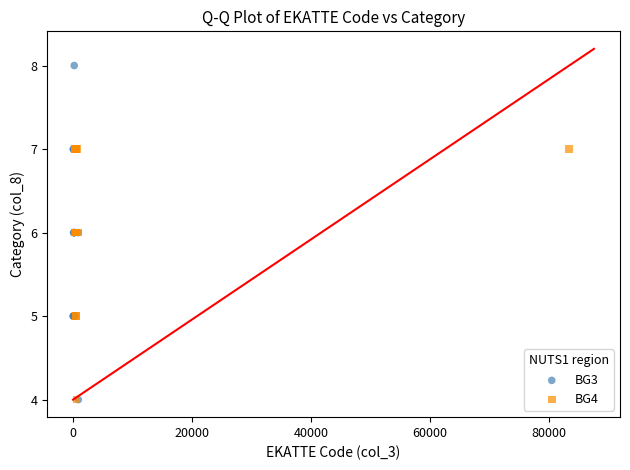

Which series reaches the maximum Y coordinate?

BG3